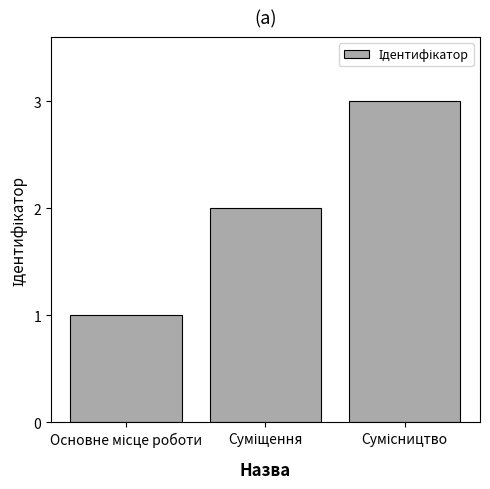

Reading left to right, list all the values displayed in this chart.

1	2	3